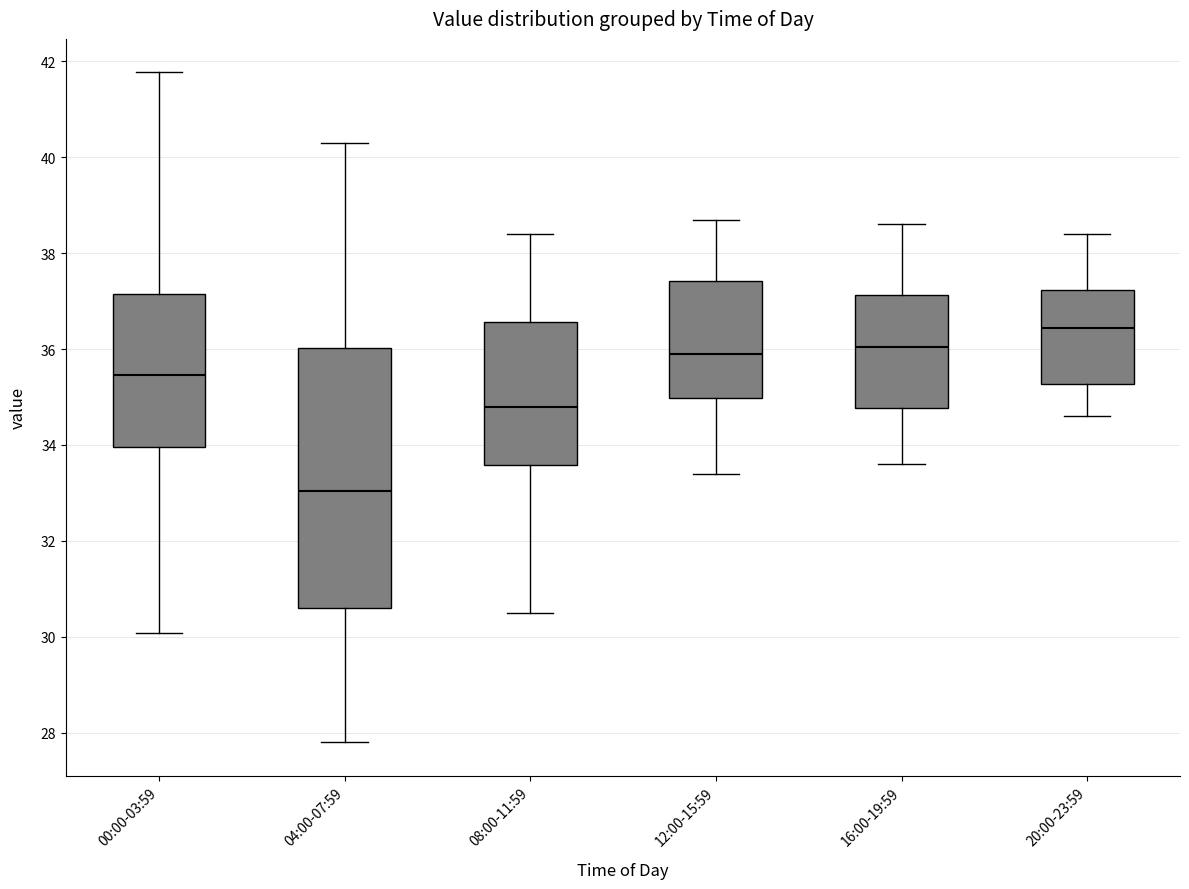

Reading left to right, read every box against the y-axis: the position of its median line, the range the box covers, and the ends of its whiskers. The values are not printed on the chart, so give them approximately, as read against the axis.

00:00-03:59: median 35.4, box 34.0 to 37.2, whiskers 30.0 to 41.8
04:00-07:59: median 33.0, box 30.6 to 36.0, whiskers 27.8 to 40.4
08:00-11:59: median 34.8, box 33.6 to 36.6, whiskers 30.6 to 38.4
12:00-15:59: median 36.0, box 35.0 to 37.4, whiskers 33.4 to 38.8
16:00-19:59: median 36.0, box 34.8 to 37.2, whiskers 33.6 to 38.6
20:00-23:59: median 36.4, box 35.2 to 37.2, whiskers 34.6 to 38.4